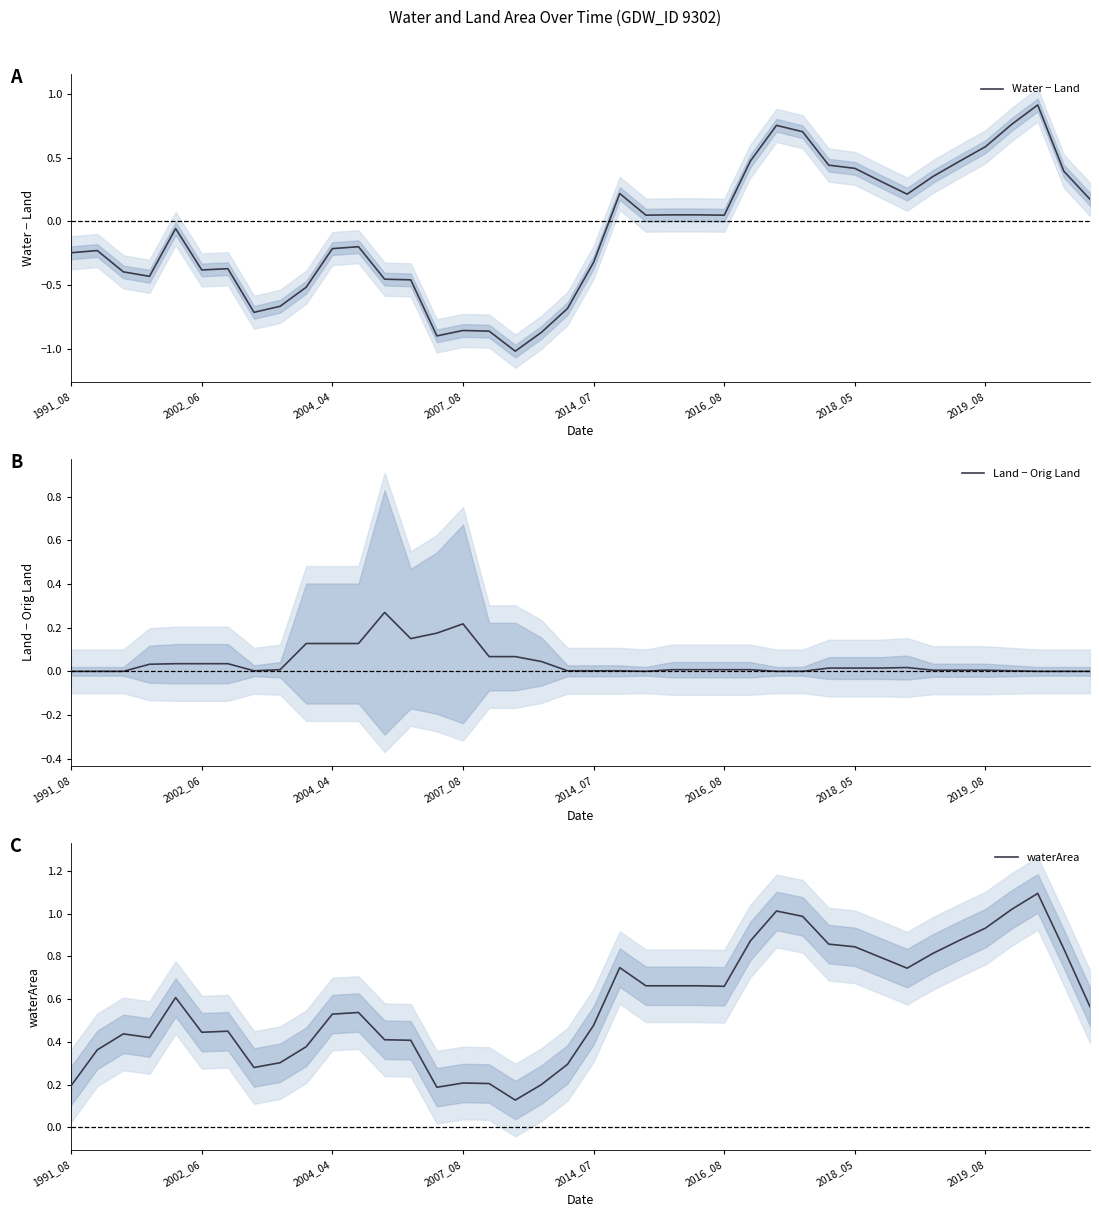

List the series in order of their peak value, lowest first.

Land − Orig Land, Water − Land, waterArea